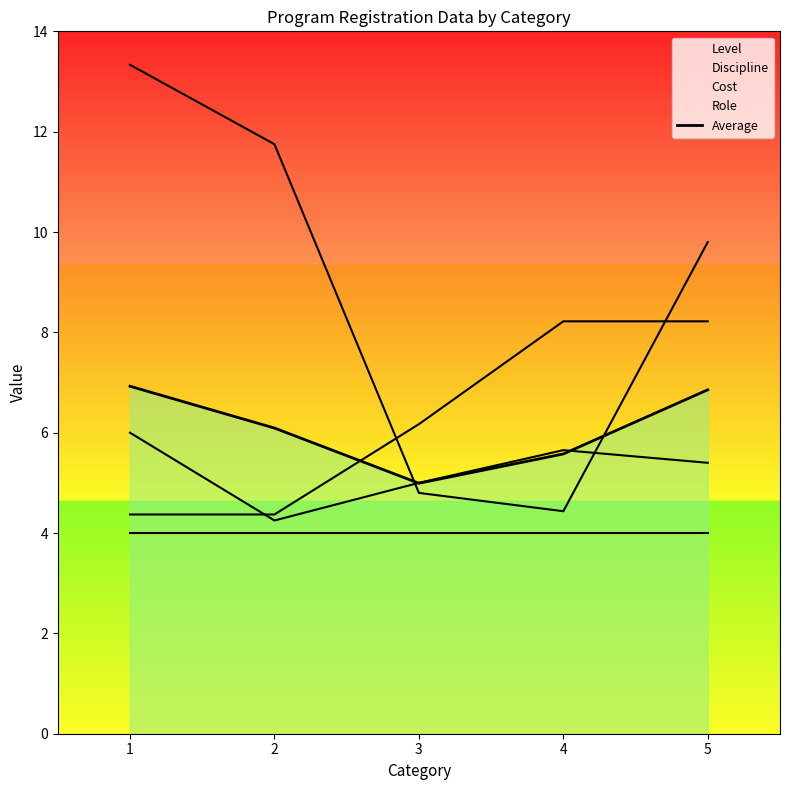

The value at 2 is 3.0. True or false?

False